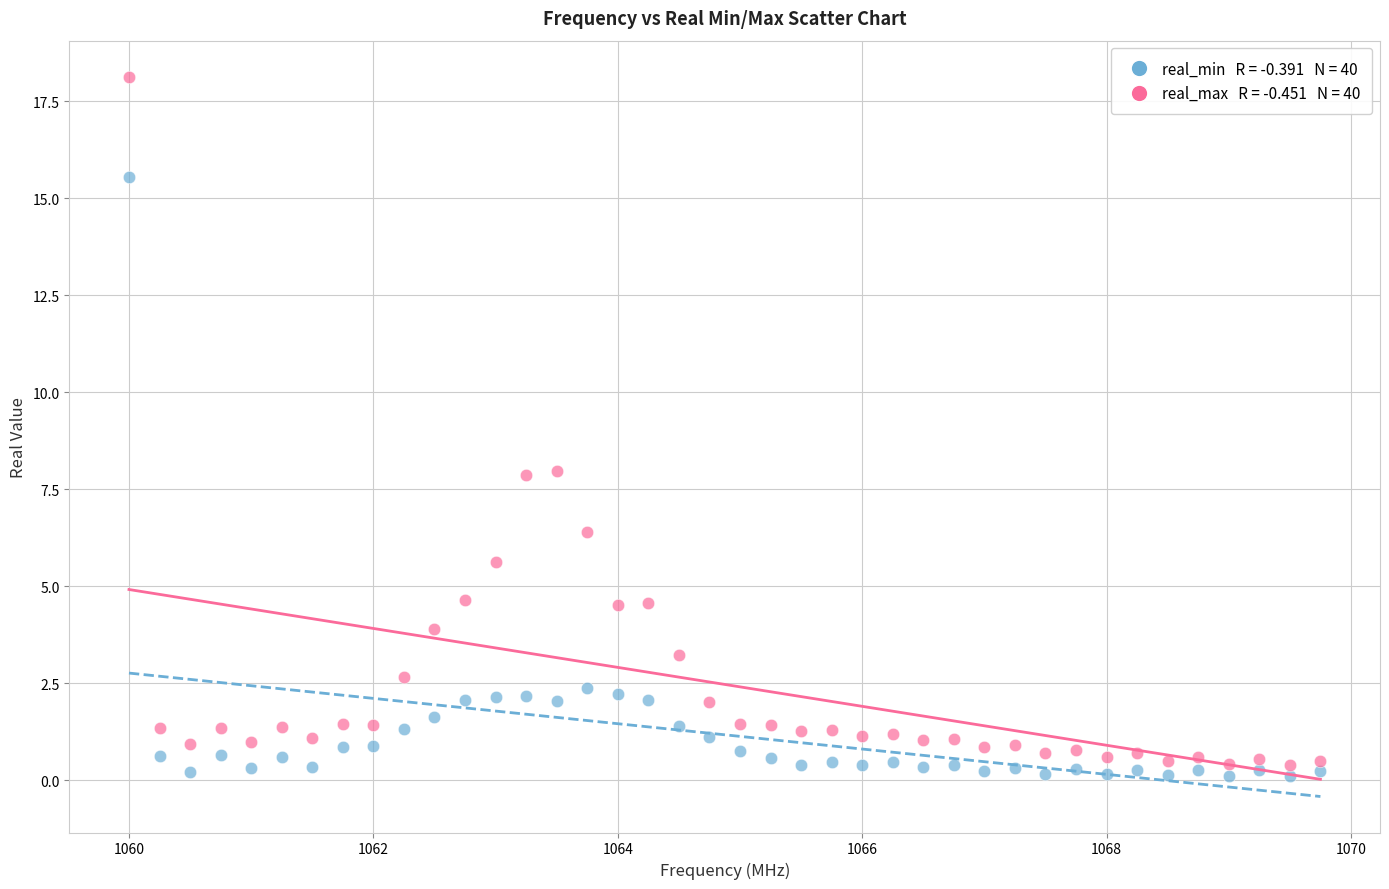

Across all data points, what is the range of X values (max minus min)?

9.8